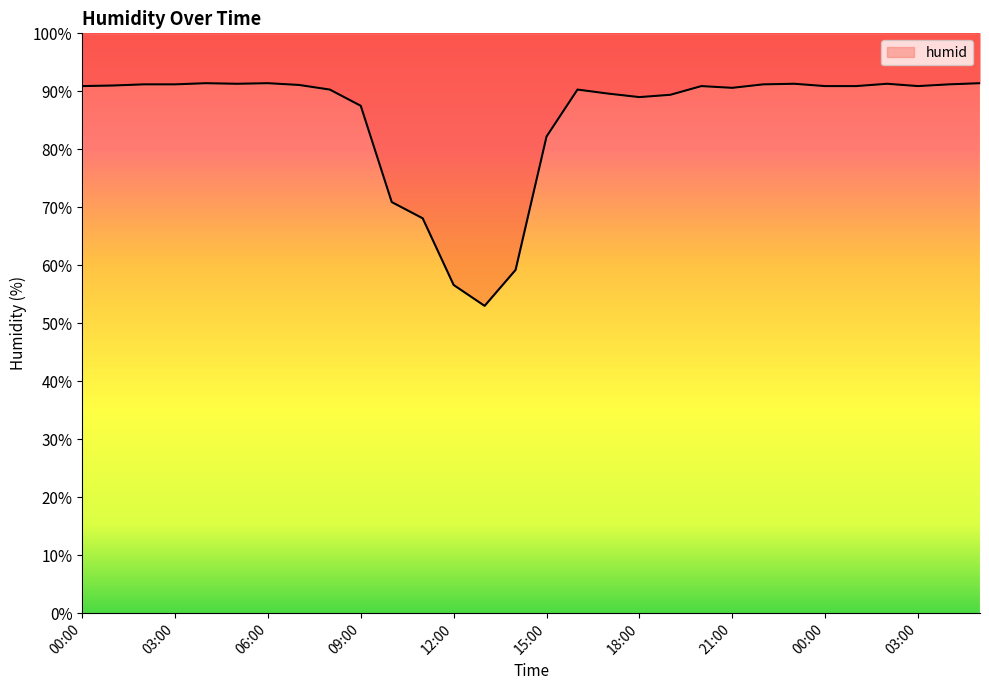

Where does the data first go above 90?

00:00